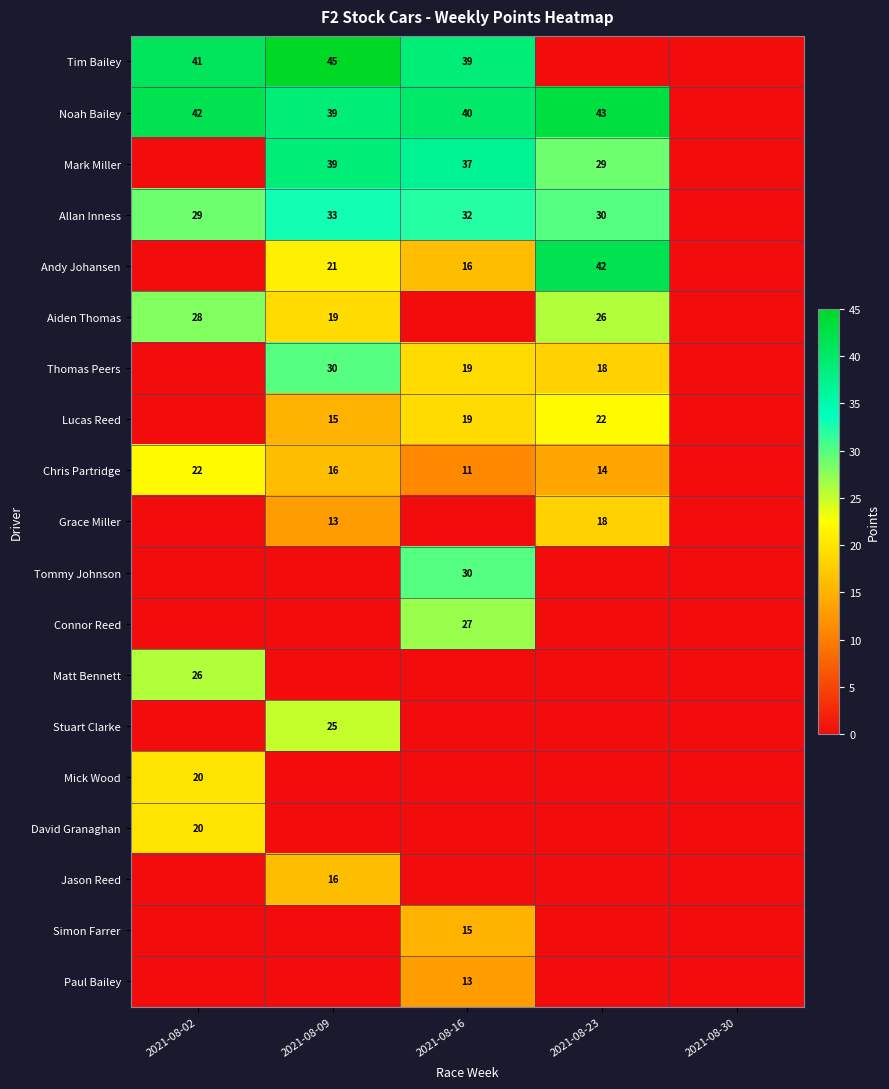

Which series has the largest total across all categories?

Noah Bailey